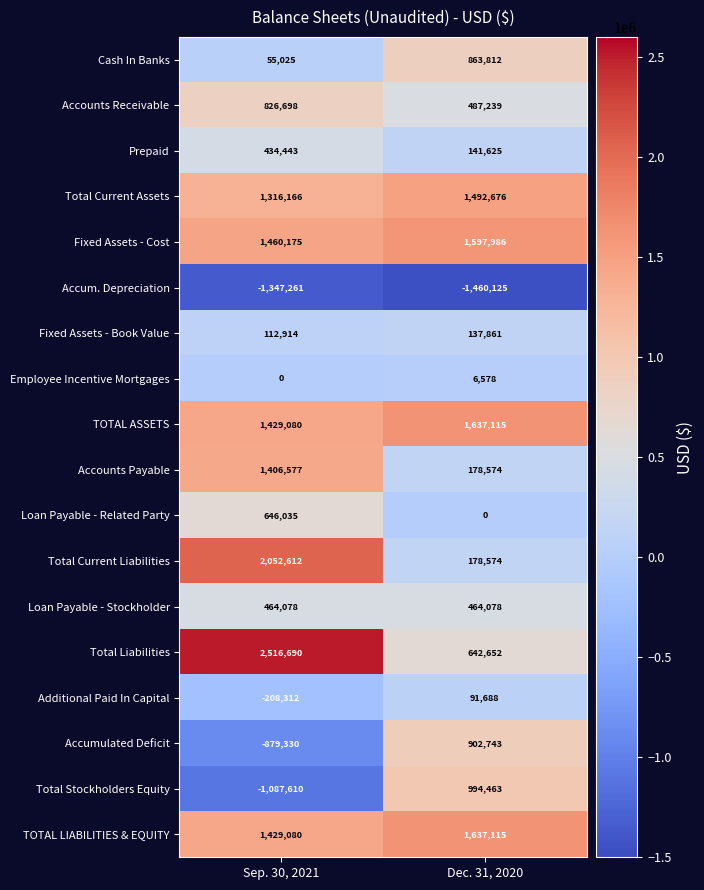

Rank the categories by Accum. Depreciation value from lowest to highest.

Dec. 31, 2020, Sep. 30, 2021